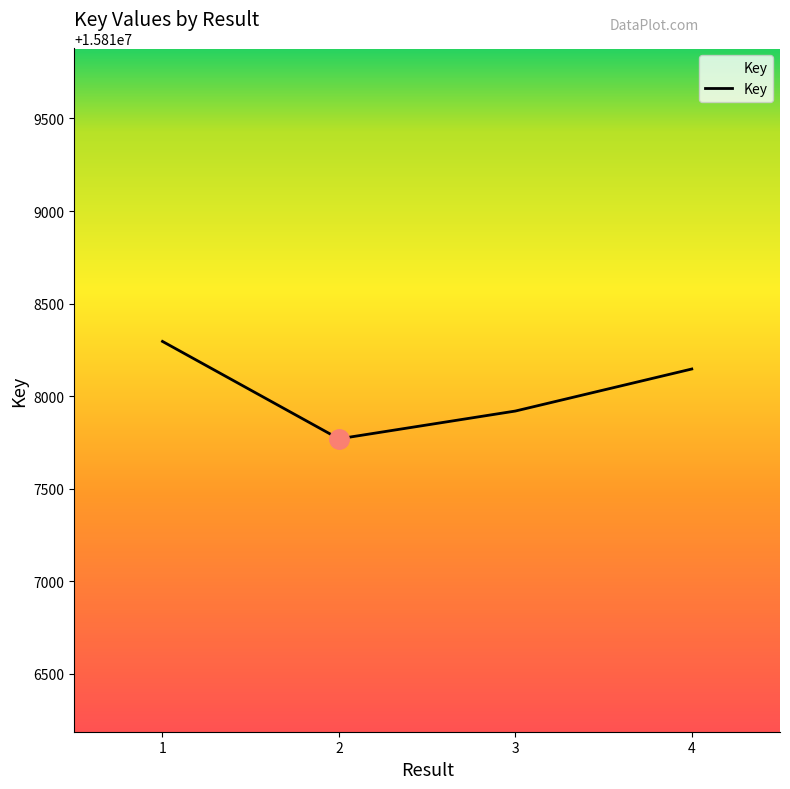

Where is the data nearest to the value 15818033?

3